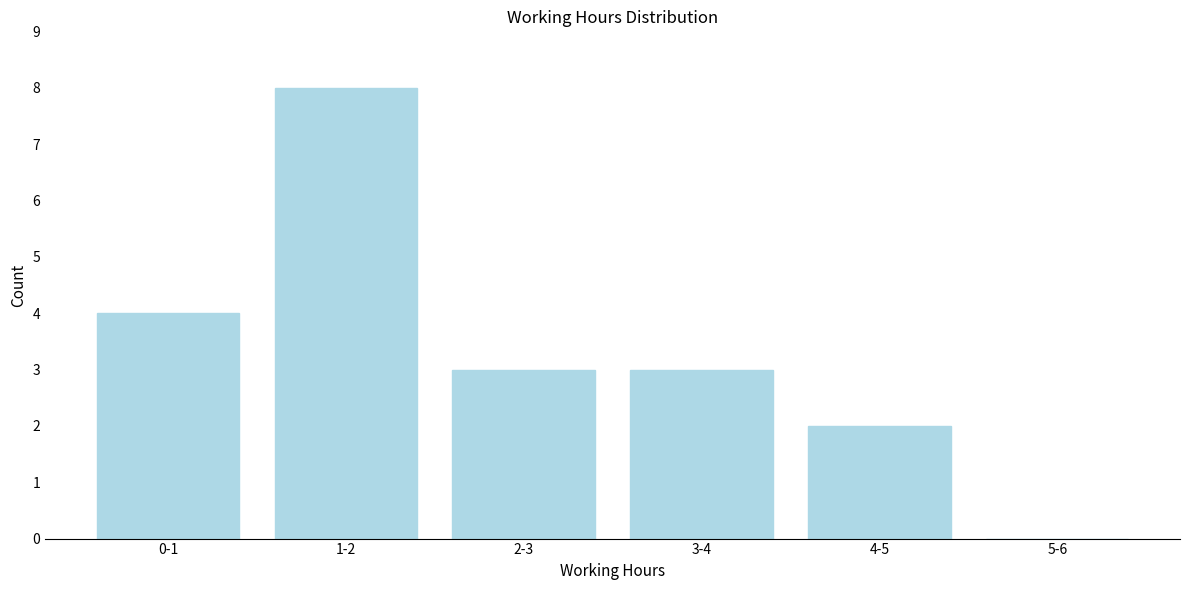

Reading left to right, what are all the values shown in this chart?

0-1=4	1-2=8	2-3=3	3-4=3	4-5=2	5-6=0